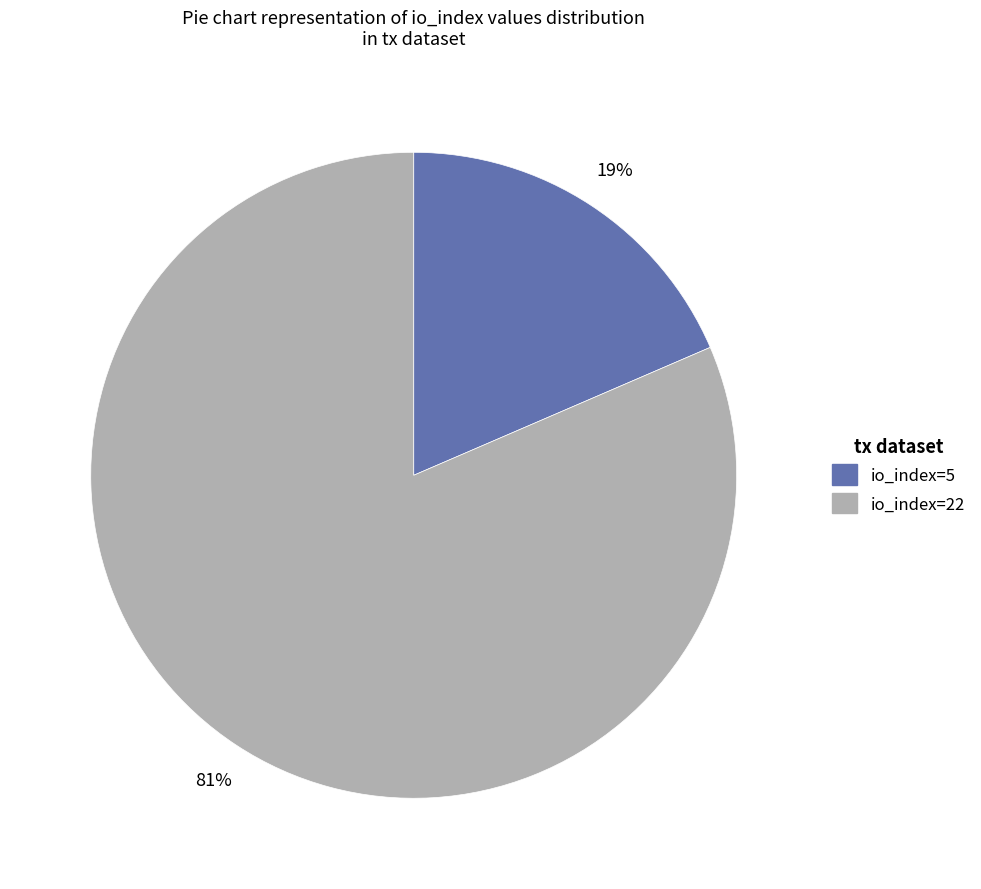

The io_index=5 slice represents 19% of the pie. True or false?

True